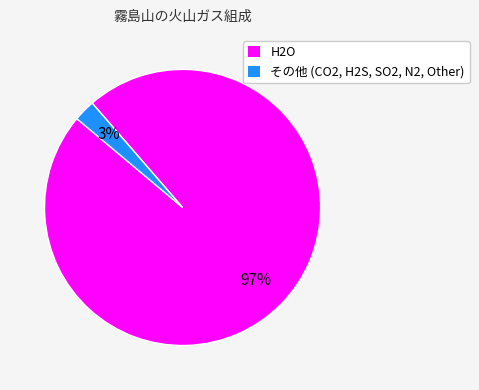

Does any single category account for the majority?

Yes